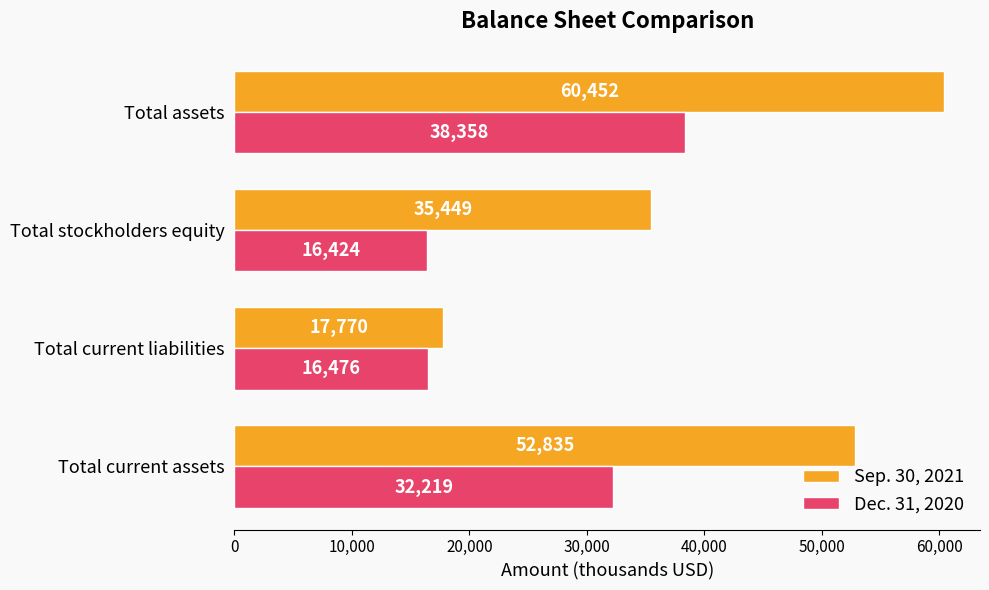

Which series has the widest spread of values?

Sep. 30, 2021